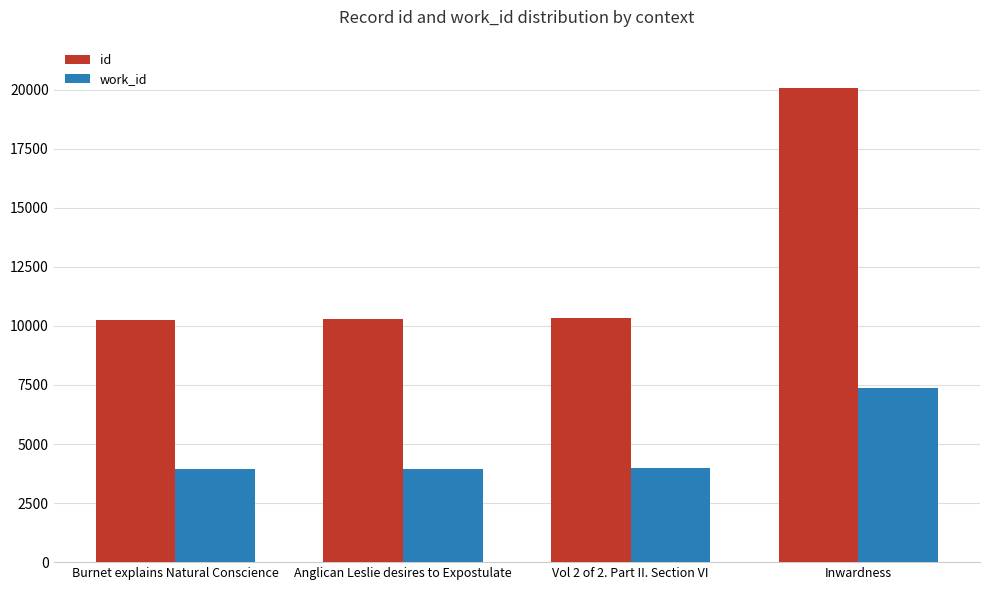

Which series has the largest total across all categories?

id